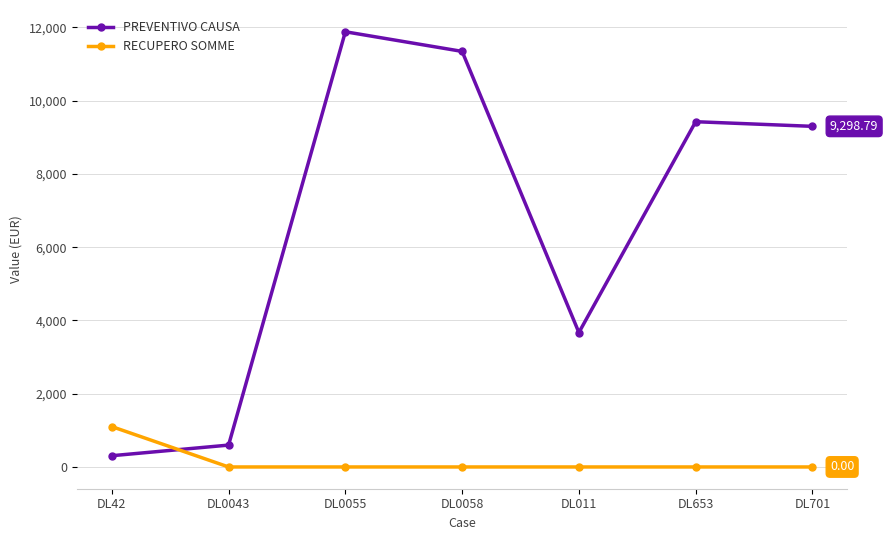

Does the chart have visible grid lines?

Yes